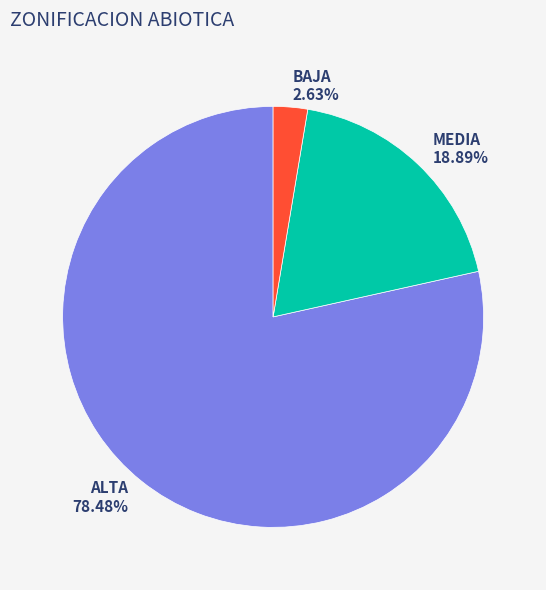

Between BAJA and MEDIA, which is larger?

MEDIA